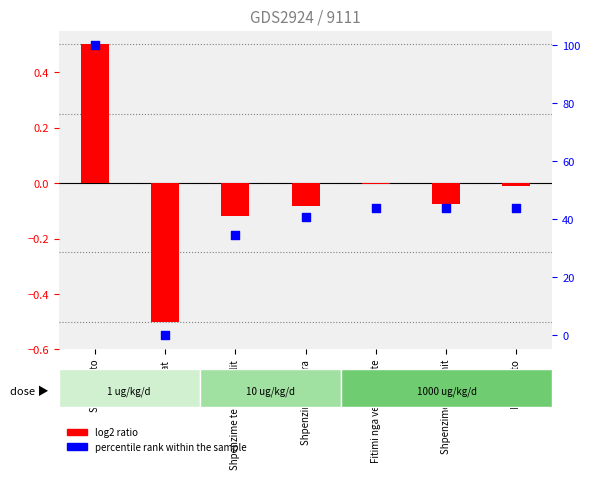

At how many categories does at least one series exceed 2?

6